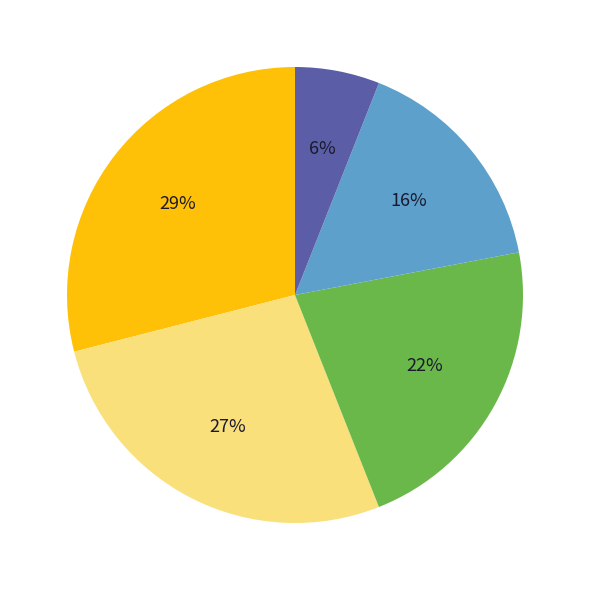

Is there any slice that represents more than half of the pie?

No